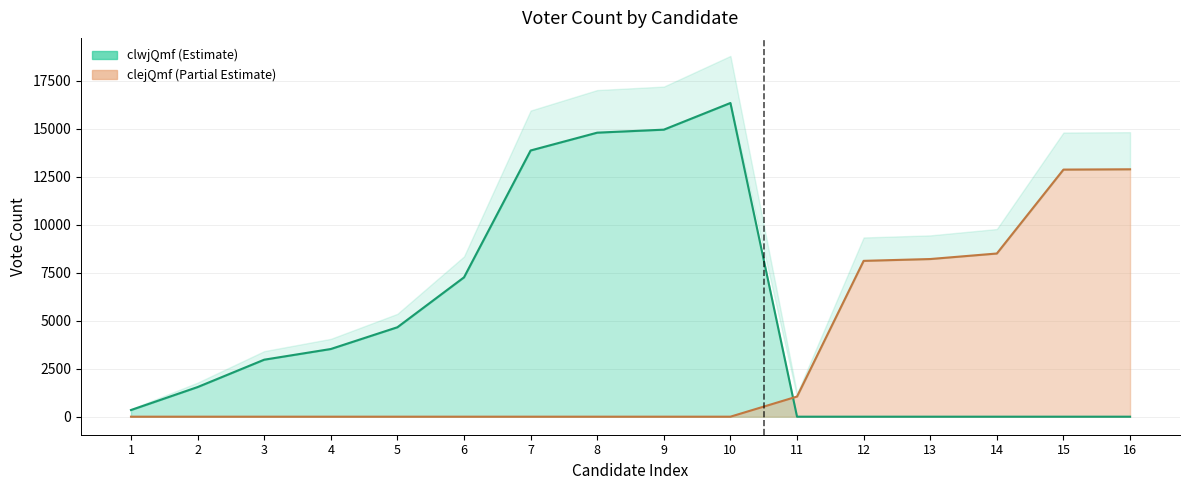

Where does the clwjQmf series first go above 2971?

4